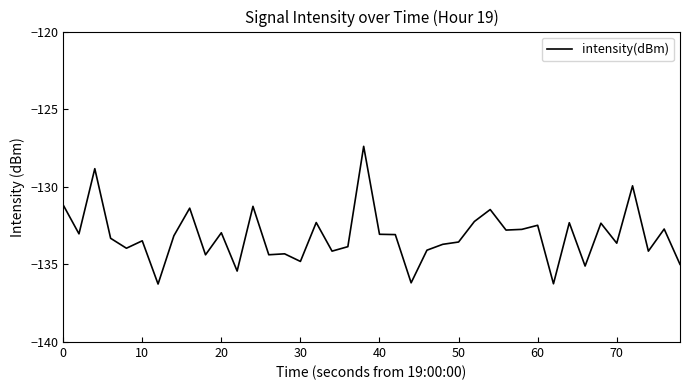

What is the minimum value shown in the chart?

-136.3